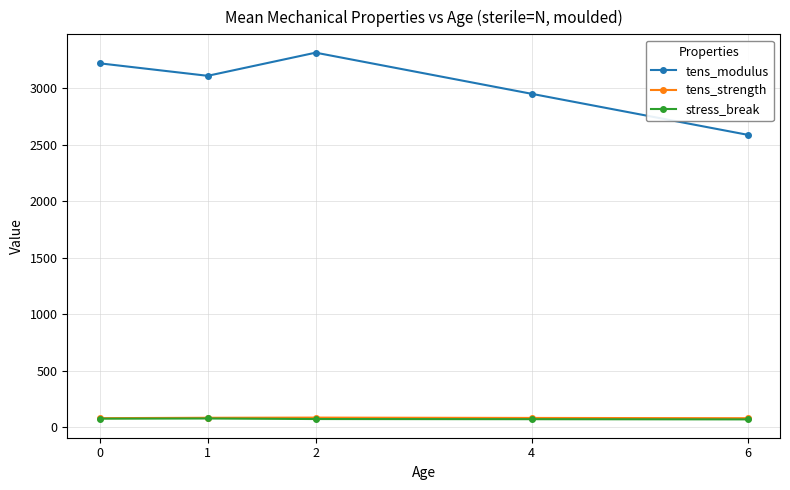

What is the greatest value displayed?

3312.6